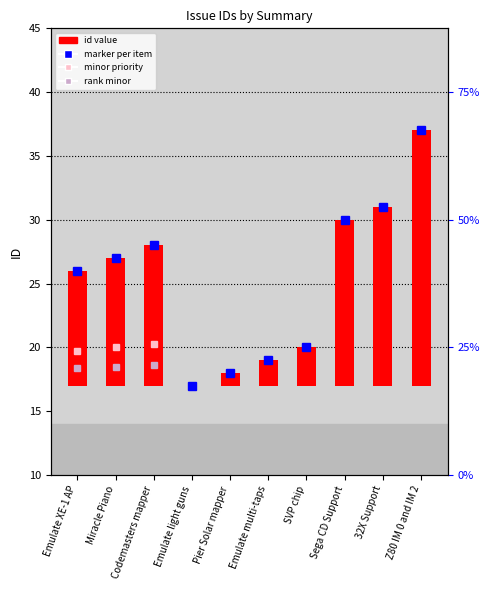

What is the sum of the values at Emulate XE-1 AP and Pier Solar mapper?

10